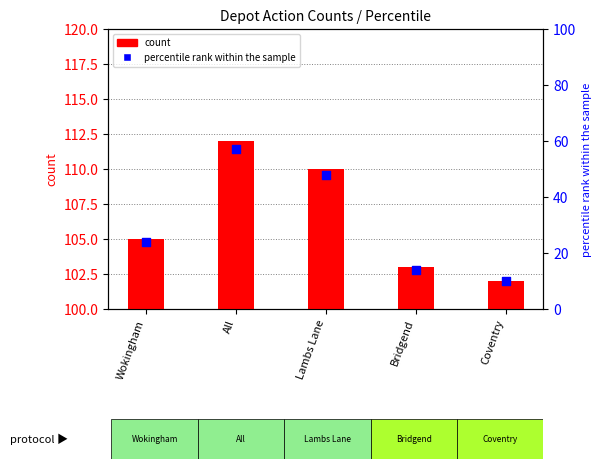

At how many categories does at least one series exceed 104?

3